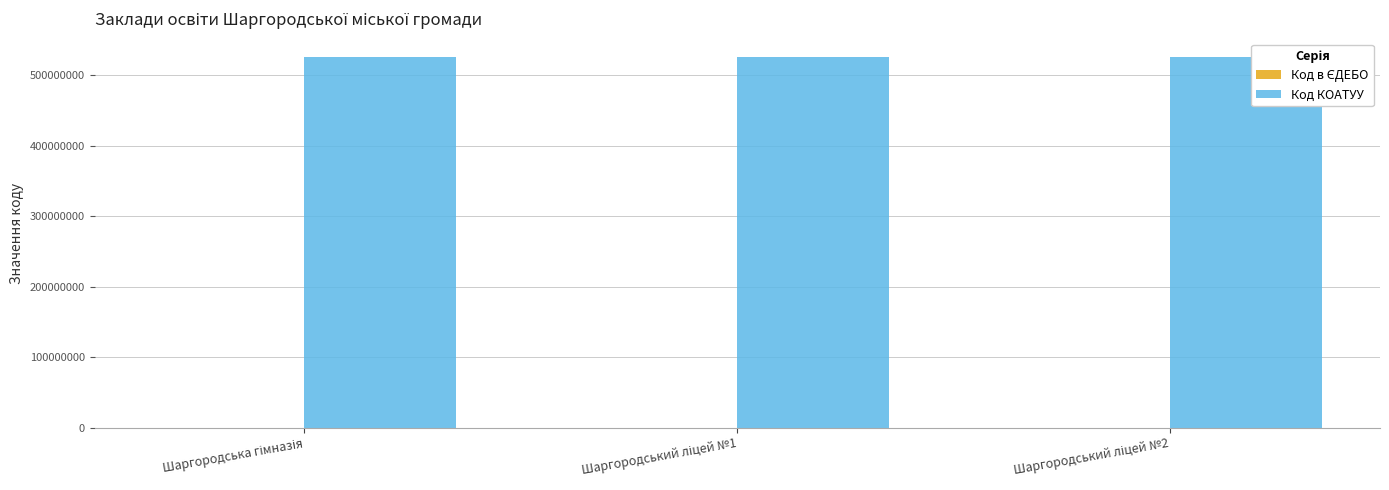

What is the sum of all Код КОАТУУ values?

1575930300